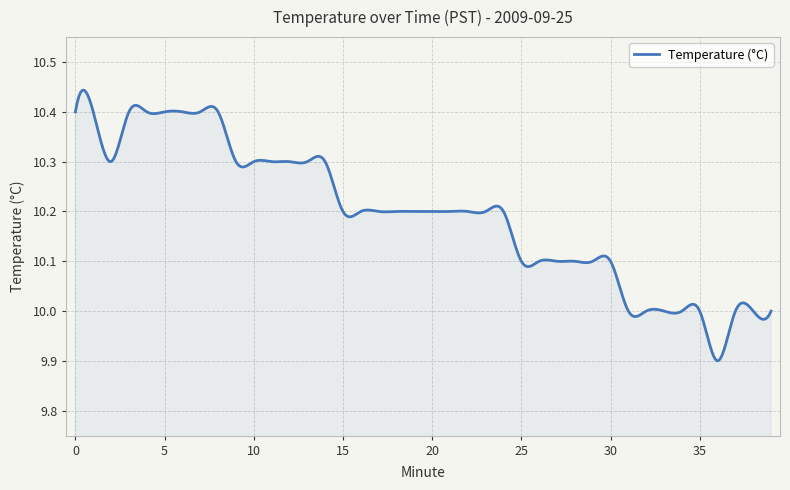

What is the difference between the maximum and minimum values?

0.5